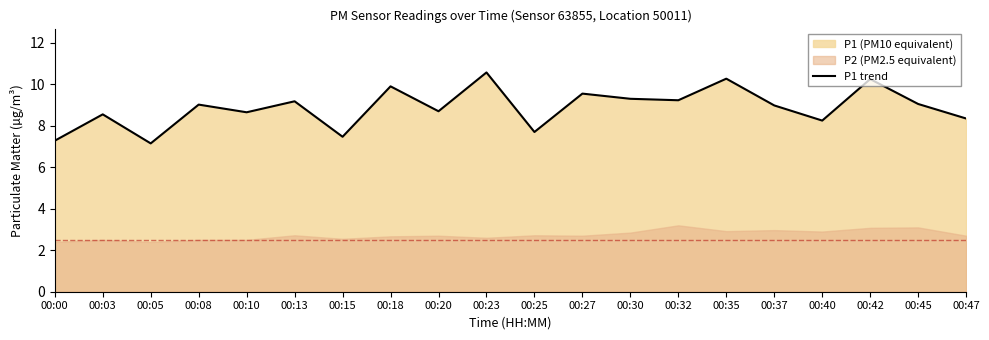

Where is the first local maximum?

00:03